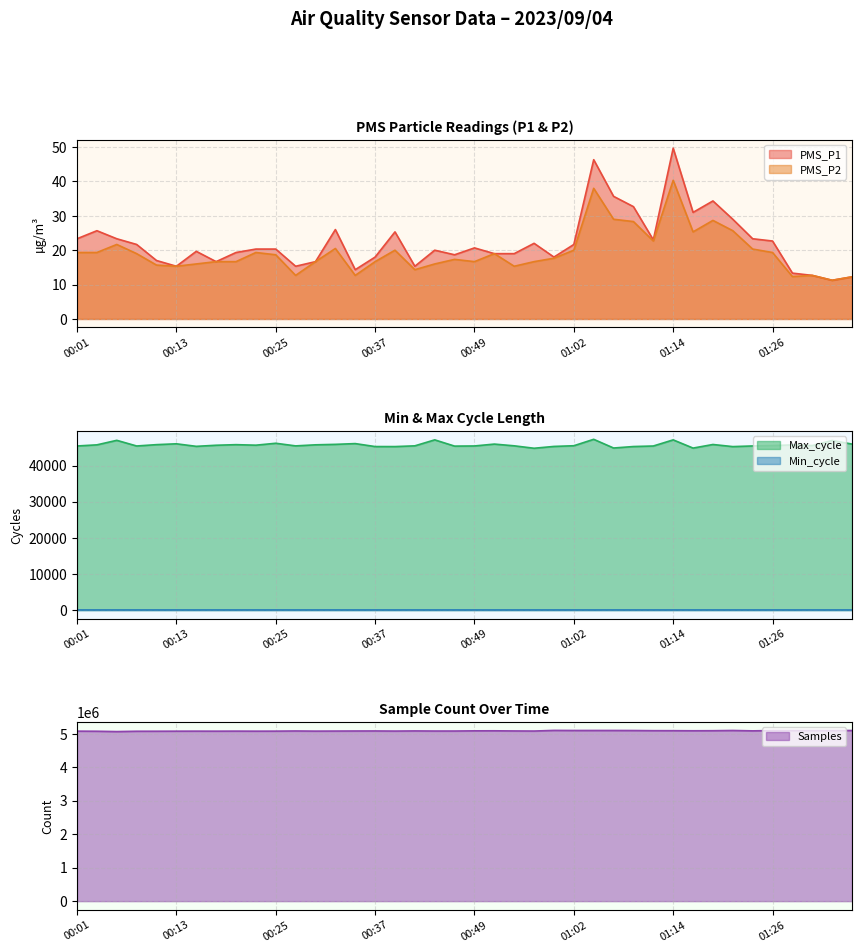

What position from the left is 00:20?

9